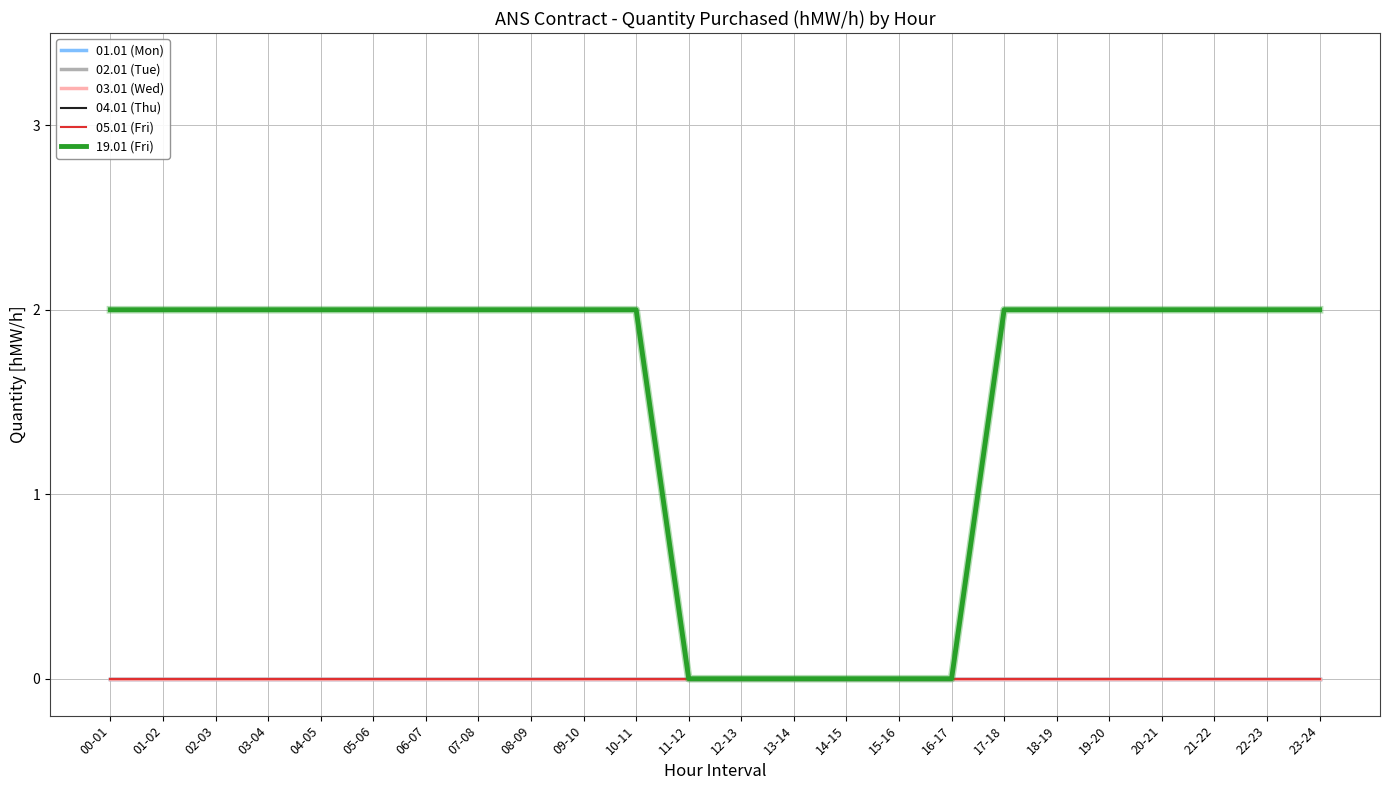

Is this an area chart (filled region under the line)?

No